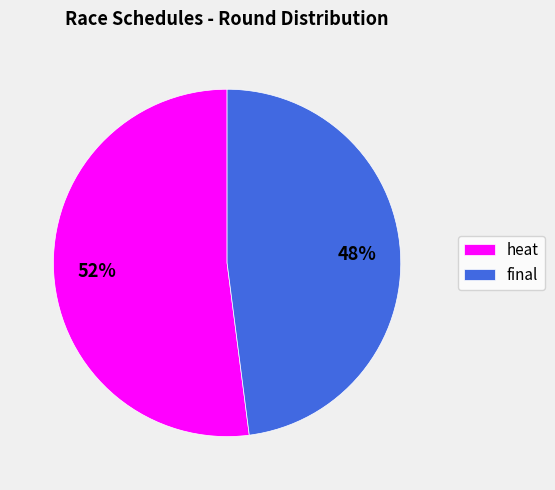

What is the smallest slice in the pie chart?

final